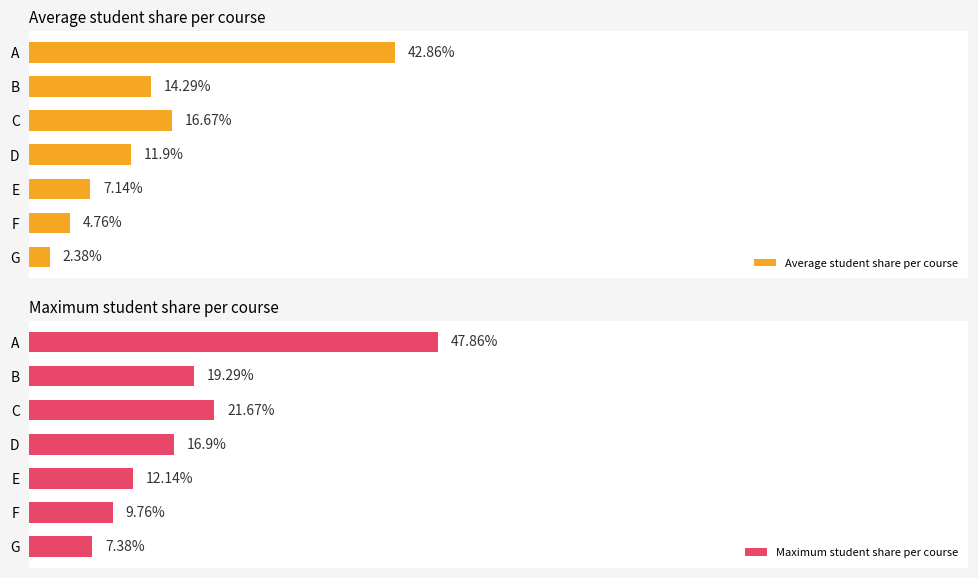

What is the value of the Maximum student share per course bar at the 2nd from the left?

9.8